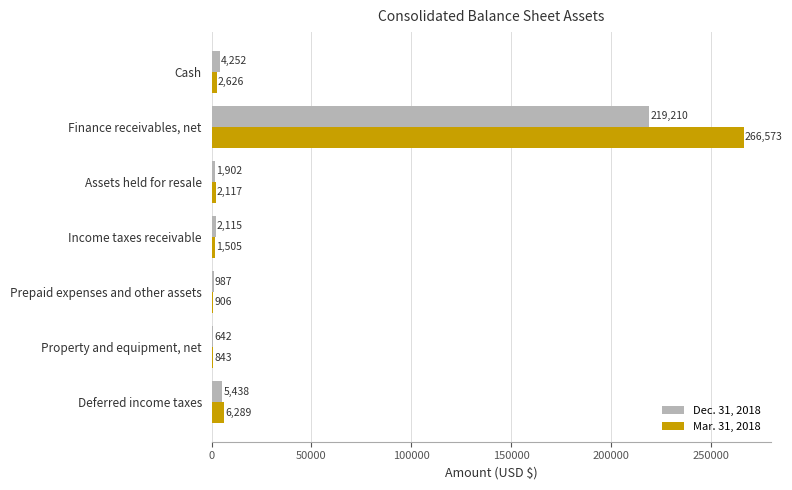

Which series has the largest total across all categories?

Mar. 31, 2018